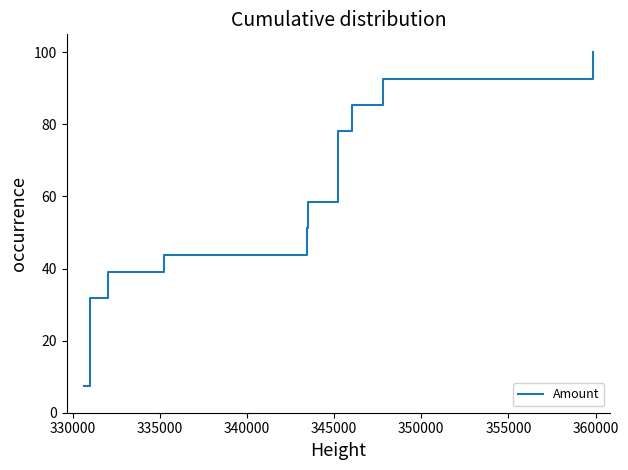

What is the greatest value displayed?

100.0